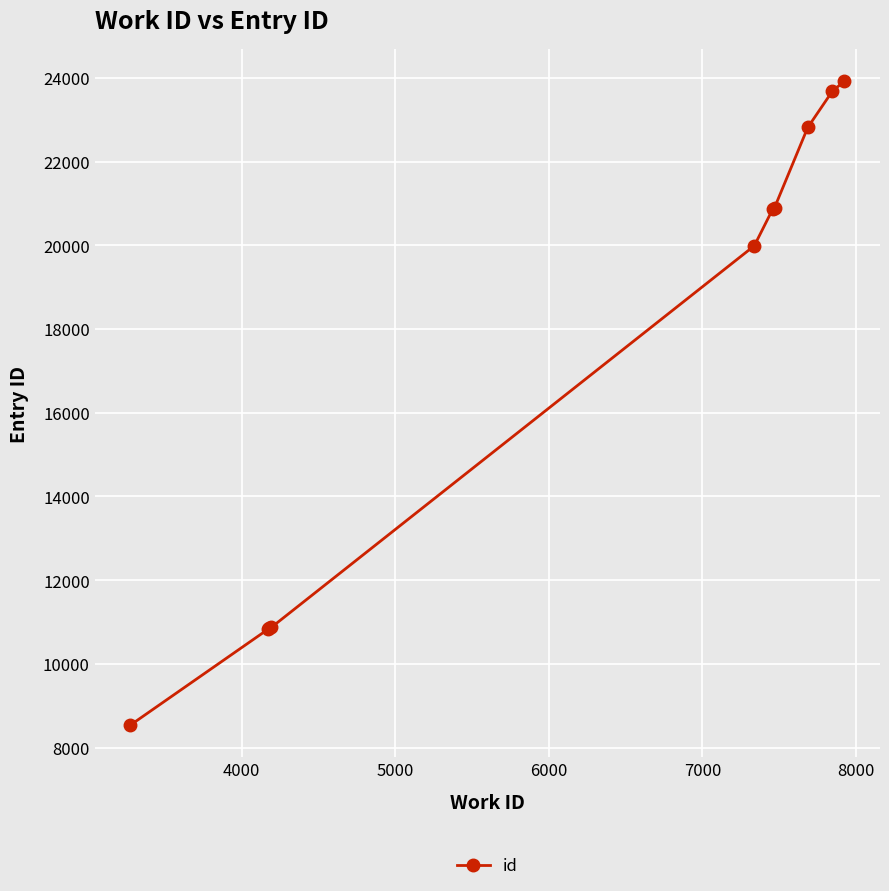

What is the difference between the maximum and minimum values?

15382